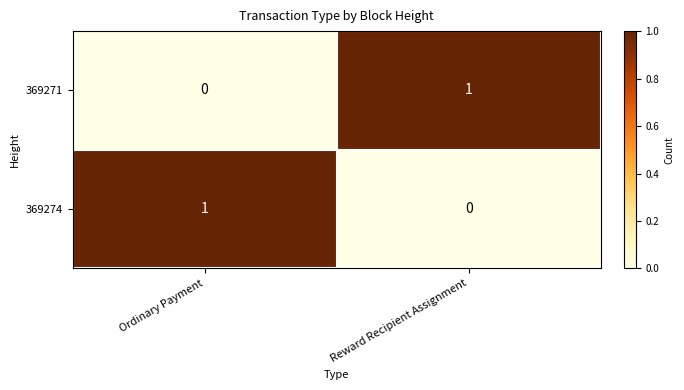

At which label does 369271 reach its minimum?

Ordinary Payment